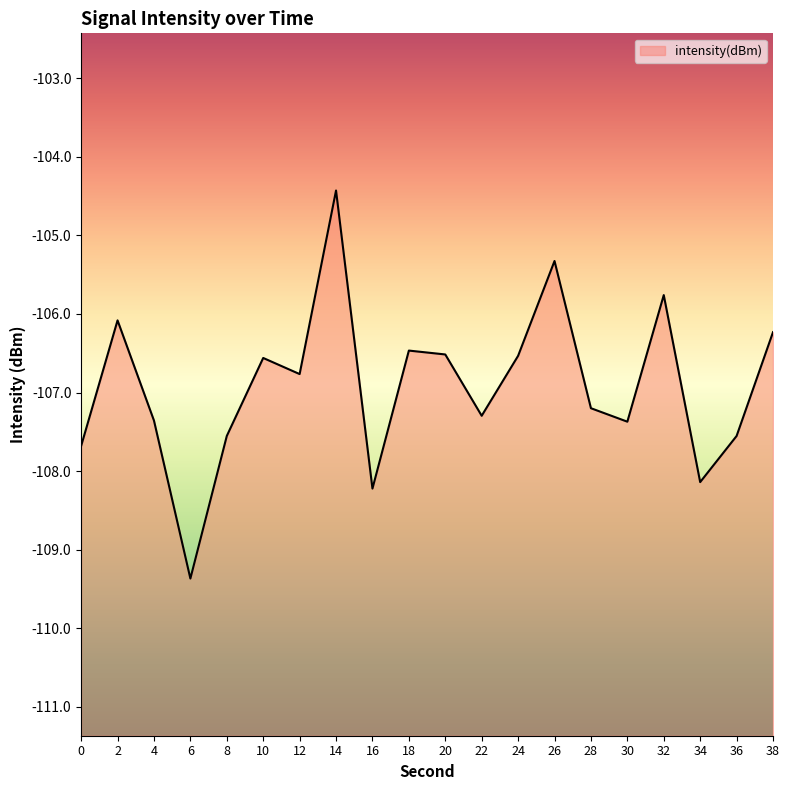

What is the sum of all values?

-2138.4